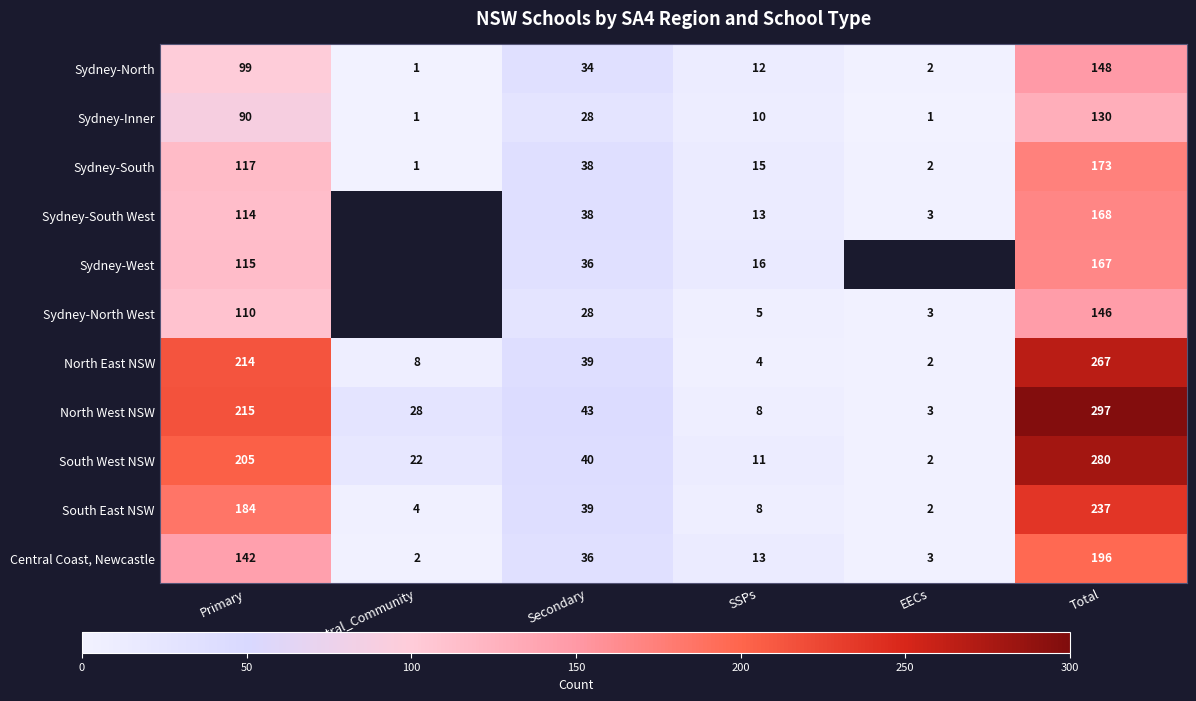

What is the average value of the North East NSW series?

89